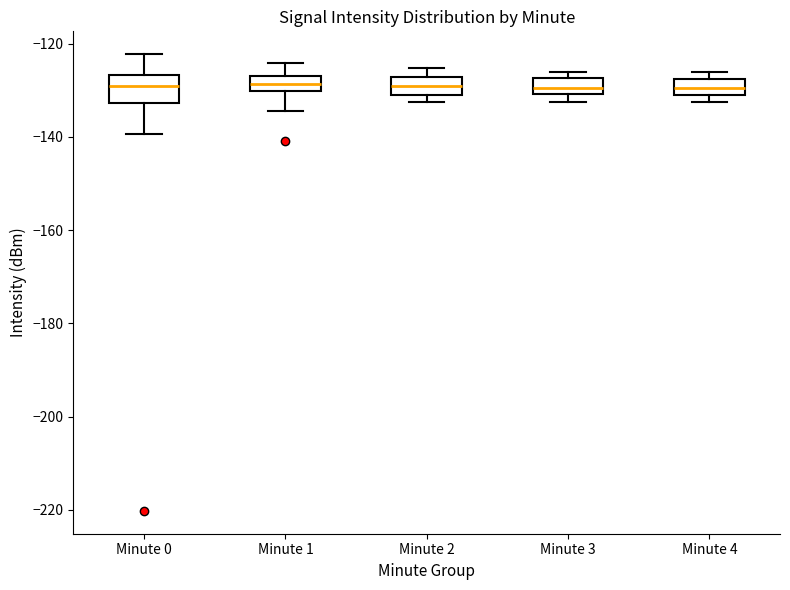

Comparing the boxes themselves (not the whiskers), which one is the tallest?

Minute 0